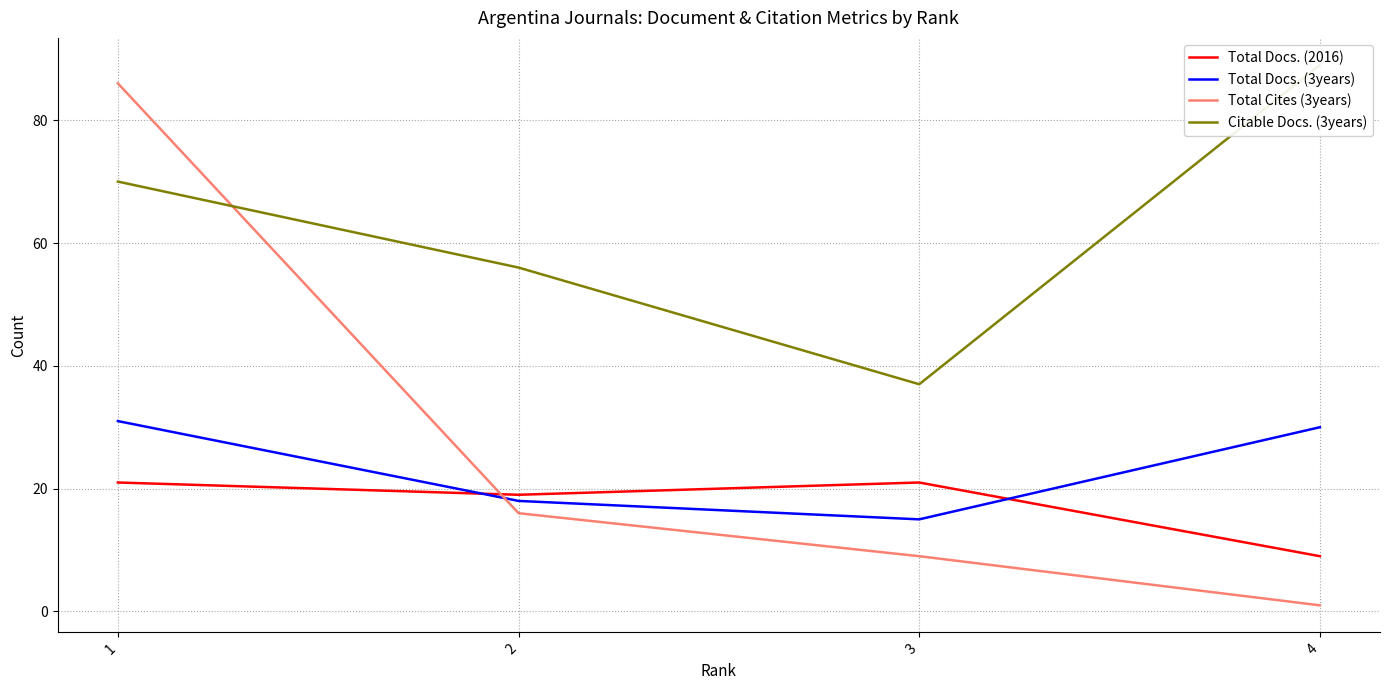

Does the chart display data point markers on the line(s)?

No